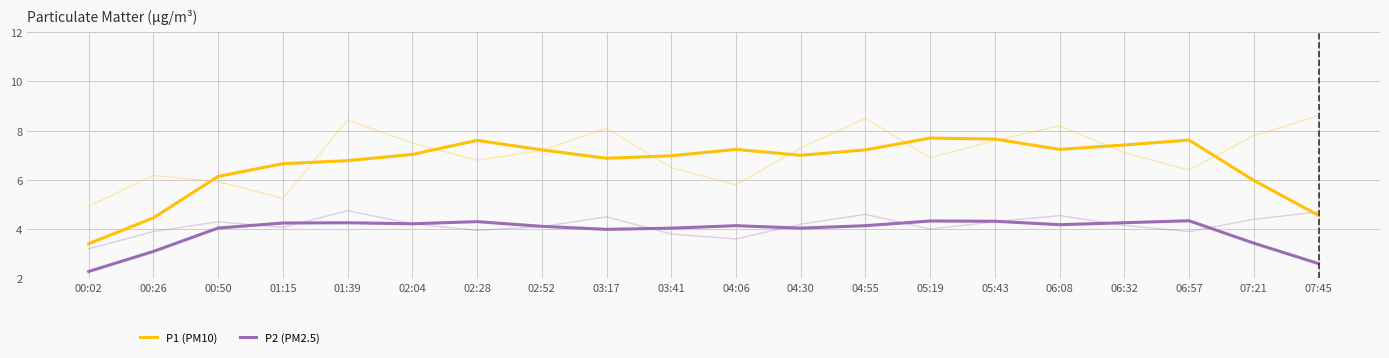

True or false: P2 (PM2.5) and P1 (PM10) cross at least once.

False